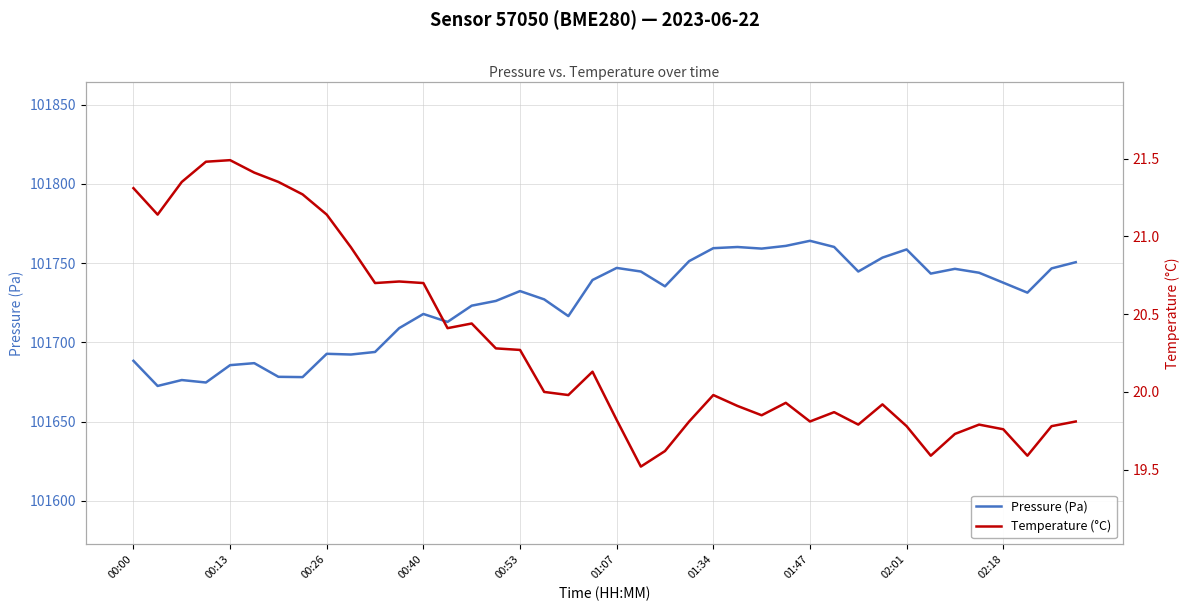

Between 38 and 18, which is larger?

38